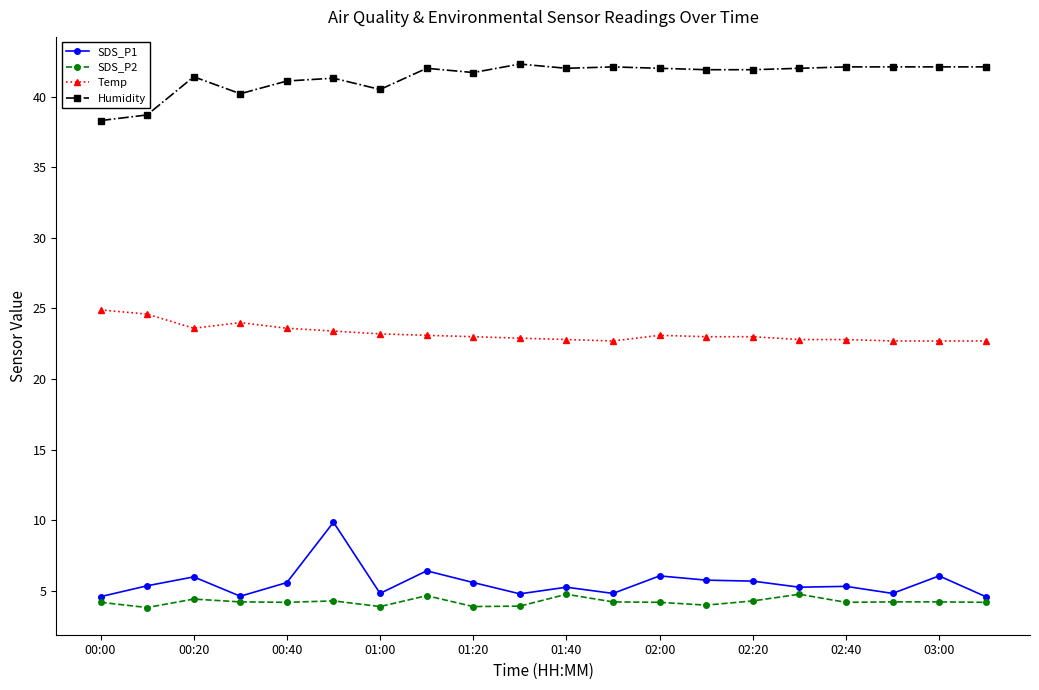

What is the value of the Humidity point at the 14th from the left?

41.9